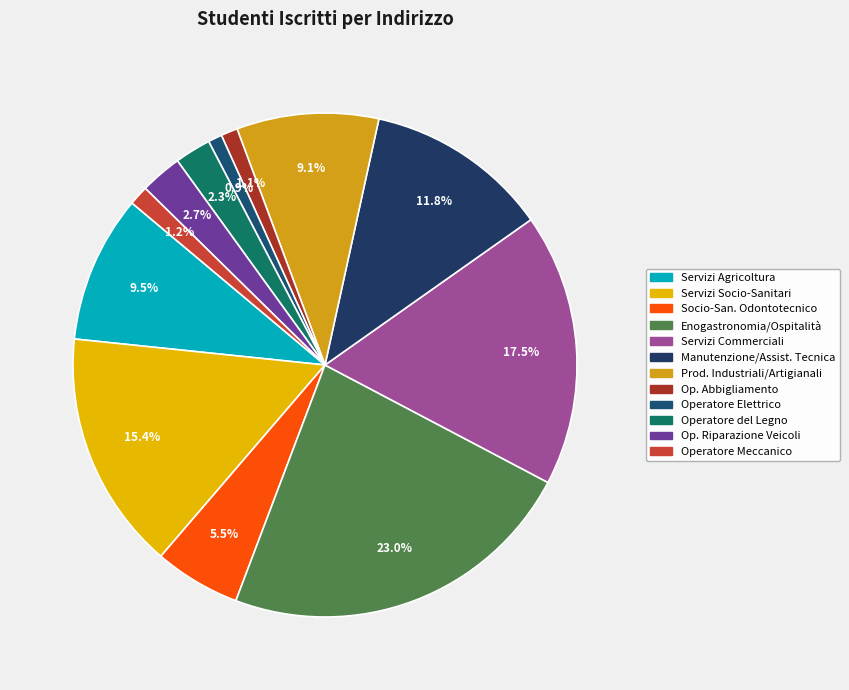

Count the number of slices in the pie.

12